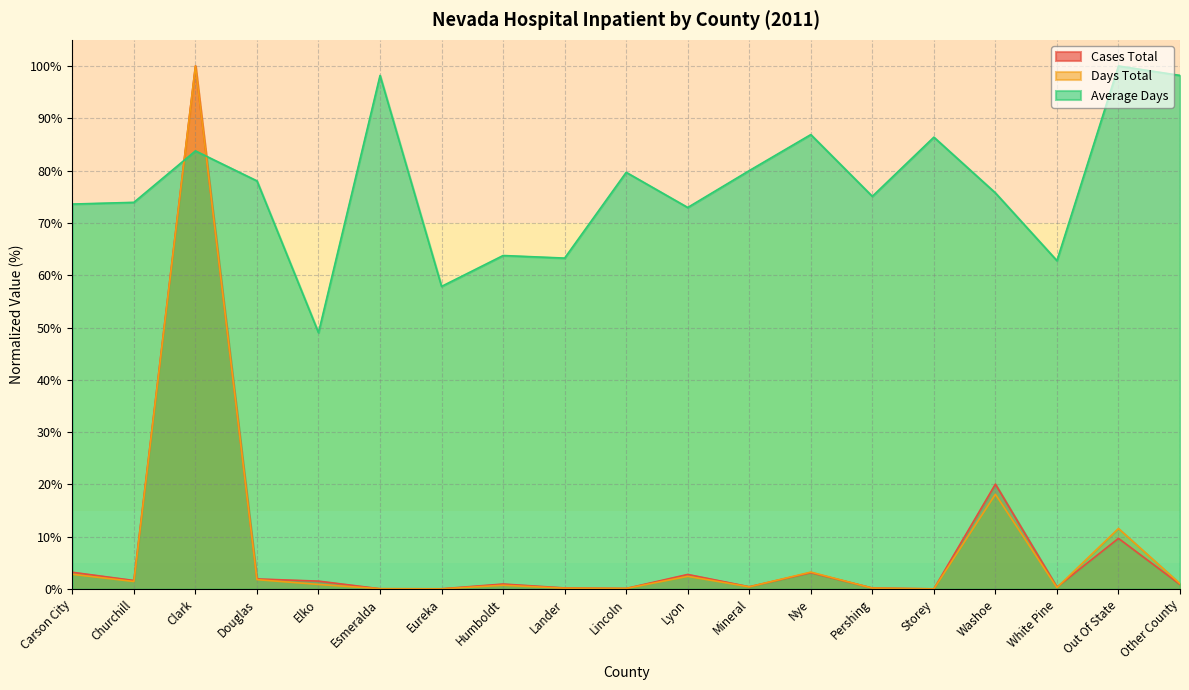

Between which two adjacent categories do Days Total and Cases Total first intersect?

Elko and Esmeralda